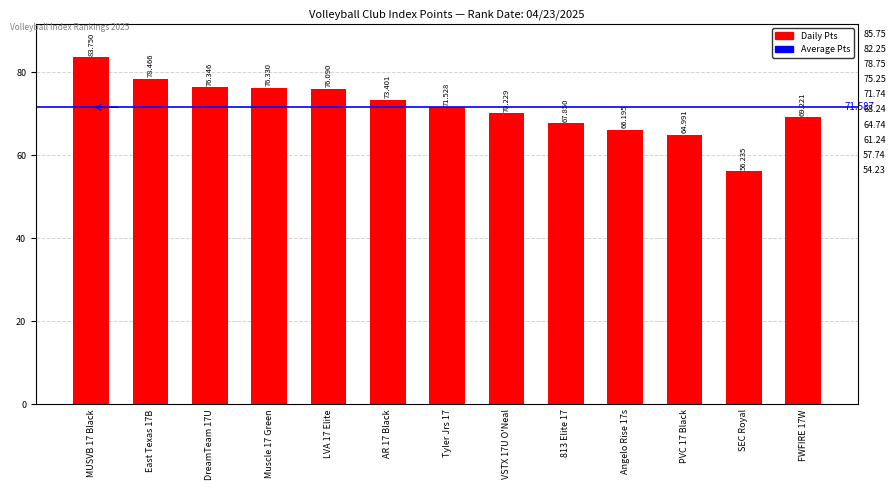

True or false: the data shows 76.3 at DreamTeam 17U.

True